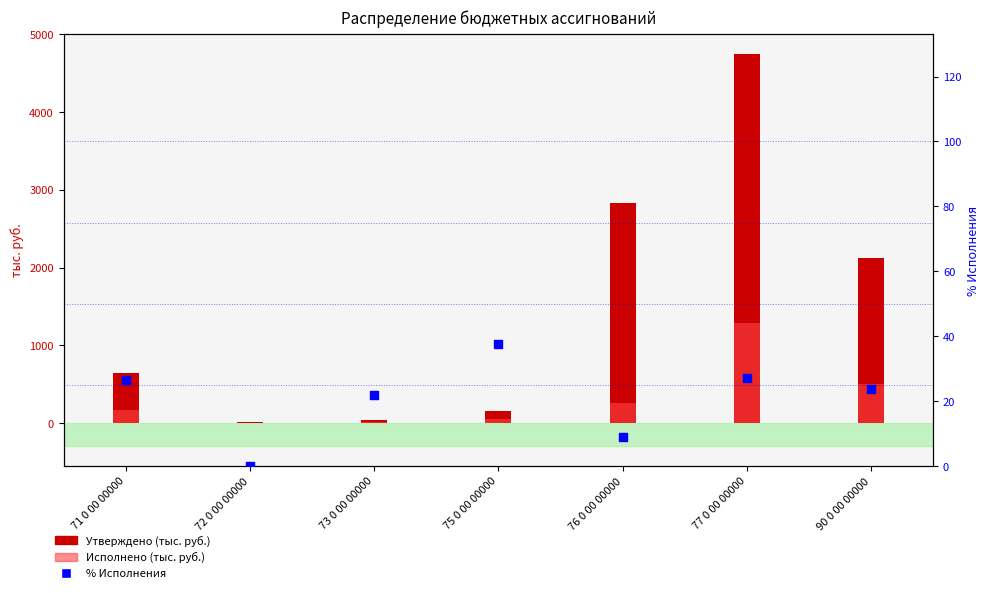

Which series has the largest Y range (max minus min)?

Утверждено